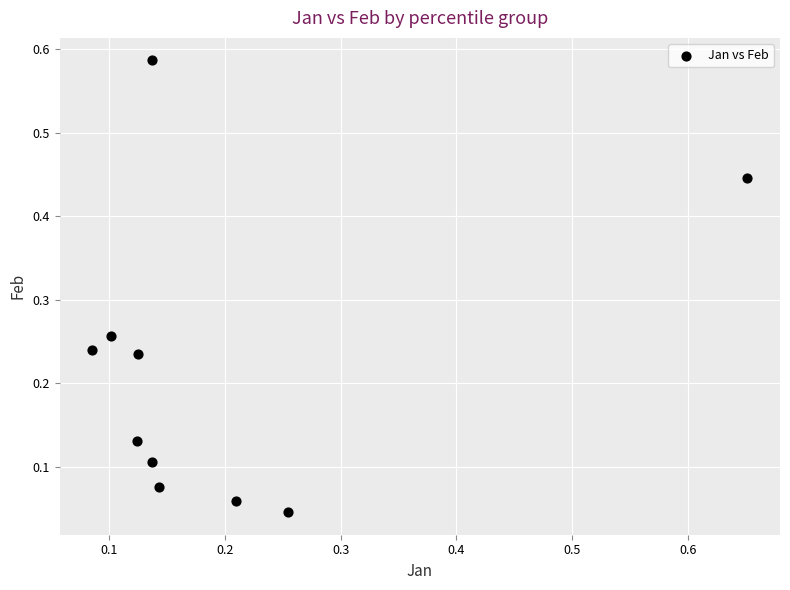

What is the range of Y values (max minus min)?

0.5